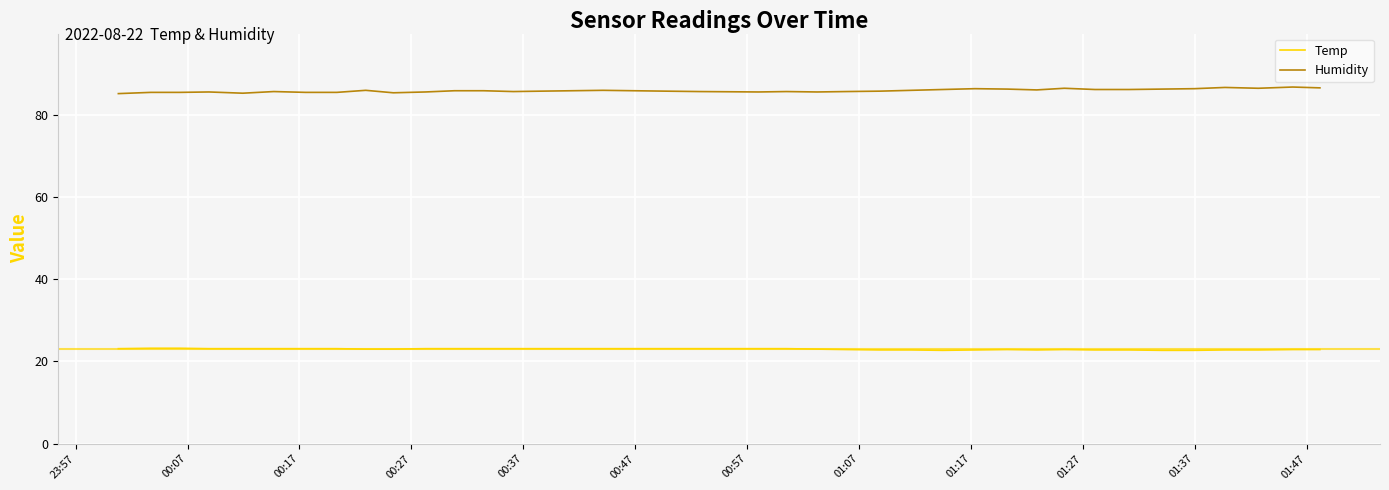

How many lines are shown in the chart?

2